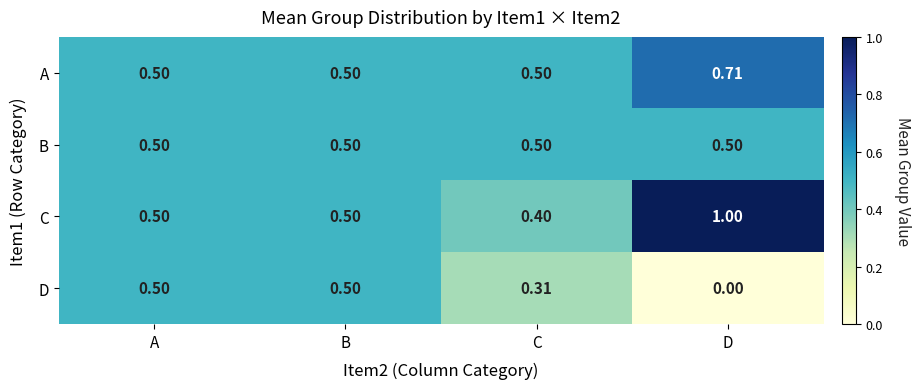

Which series has the largest total across all categories?

C